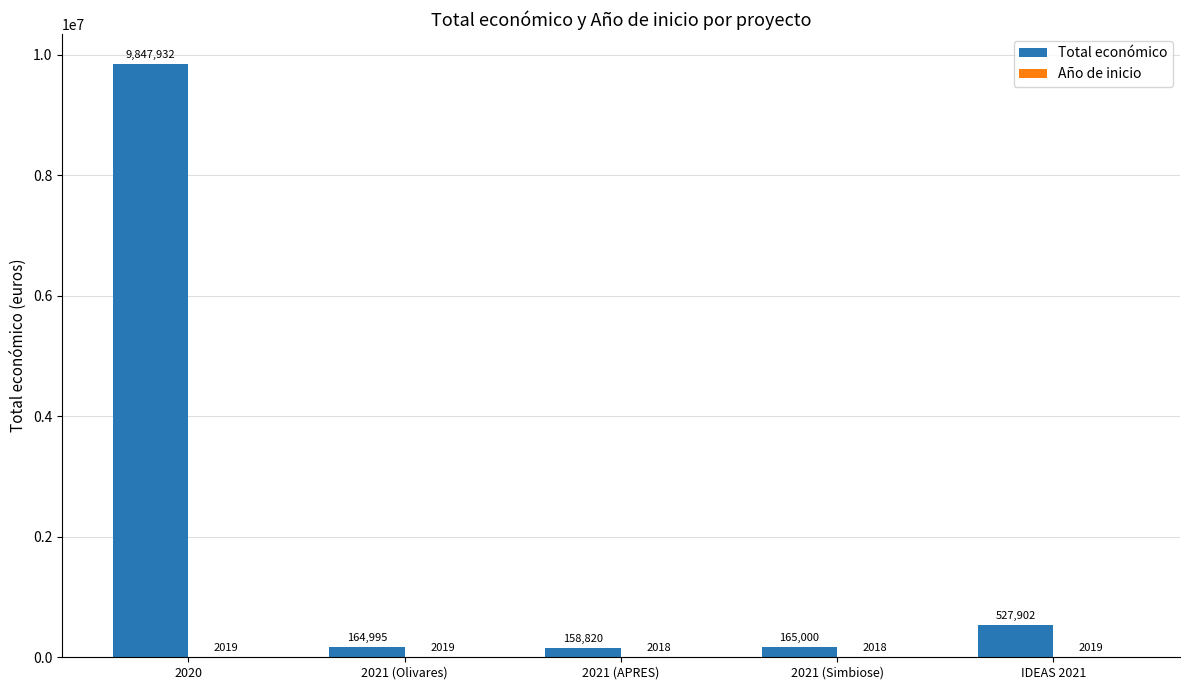

At which label does Total económico reach its peak?

2020